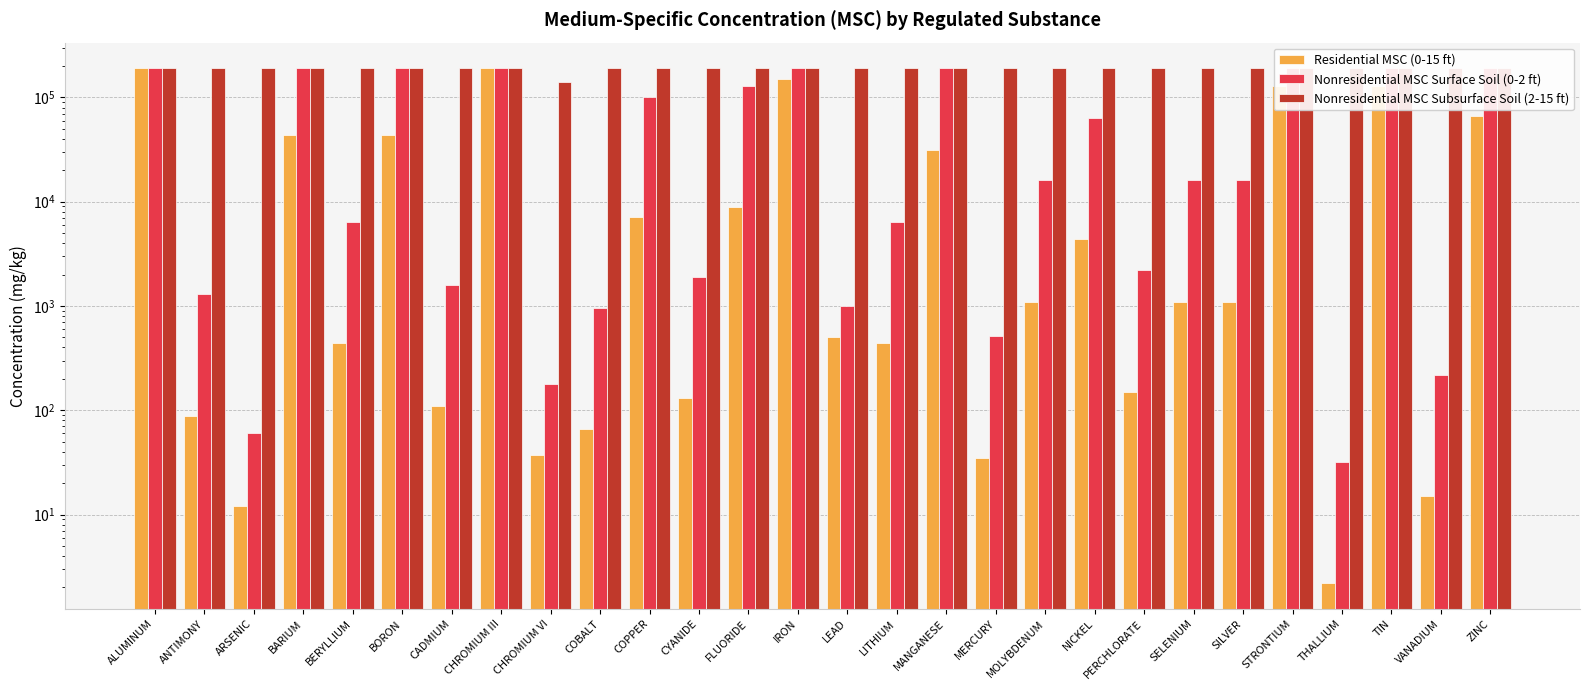

What is the difference between the second highest and minimum values in the Residential MSC (0-15 ft) series?

189997.8